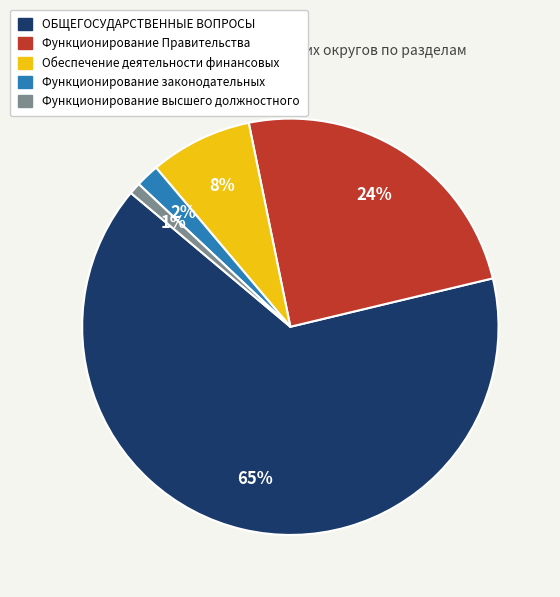

Which category has the biggest portion of the pie?

ОБЩЕГОСУДАРСТВЕННЫЕ ВОПРОСЫ